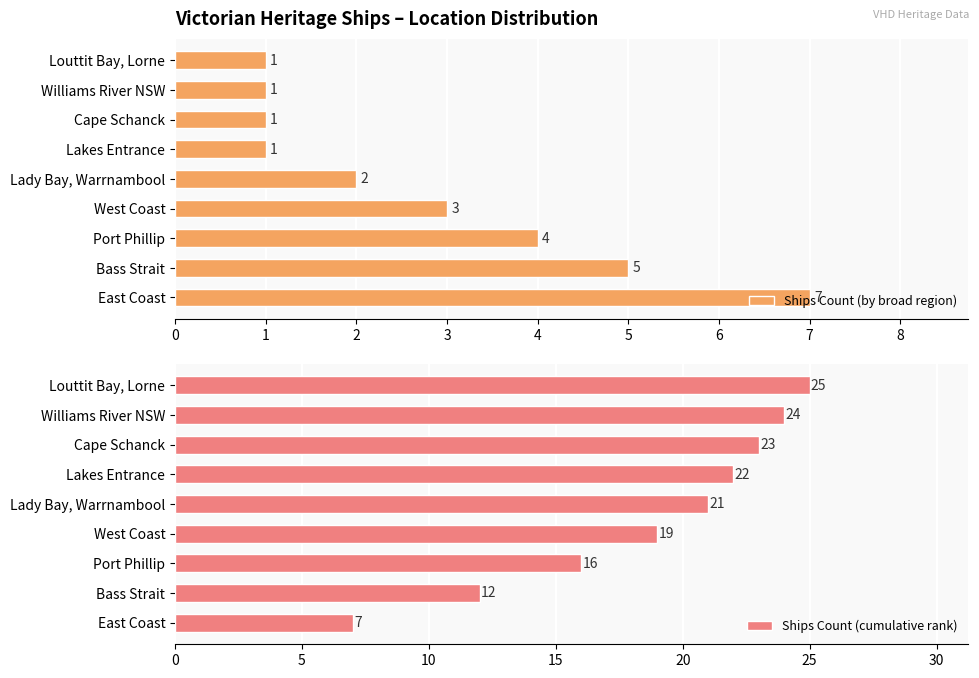

What are all the series names shown in the legend?

Ships Count (by broad region), Ships Count (cumulative rank)